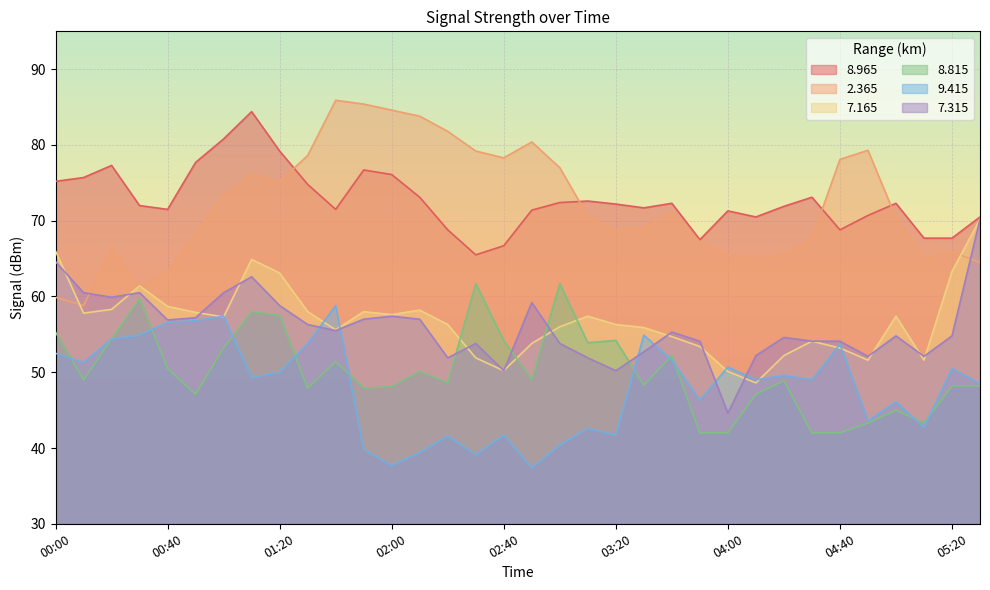

List the series in order of their peak value, lowest first.

  9.415,   8.815,   7.165,   7.315,   8.965,   2.365